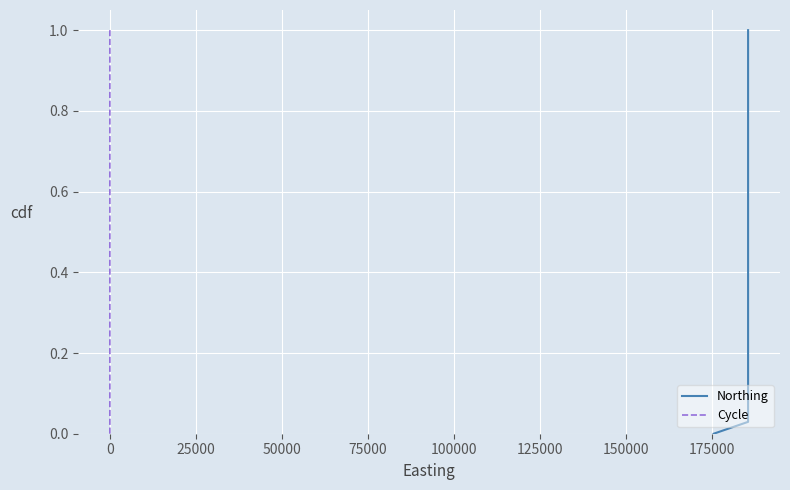

Reading left to right, extract all data points from this chart.

Northing: 0.0	0.0	0.1	0.1	0.1	0.1	0.2	0.2	0.2	0.3	0.3	0.3	0.4	0.4	0.4	0.4	0.5	0.5	0.5	0.6	0.6	0.6	0.6	0.7	0.7	0.7	0.8	0.8	0.8	0.9	0.9	0.9	0.9	1.0	1.0
Cycle: 0.0	0.0	0.1	0.1	0.1	0.1	0.2	0.2	0.2	0.3	0.3	0.3	0.4	0.4	0.4	0.4	0.5	0.5	0.5	0.6	0.6	0.6	0.6	0.7	0.7	0.7	0.8	0.8	0.8	0.9	0.9	0.9	0.9	1.0	1.0